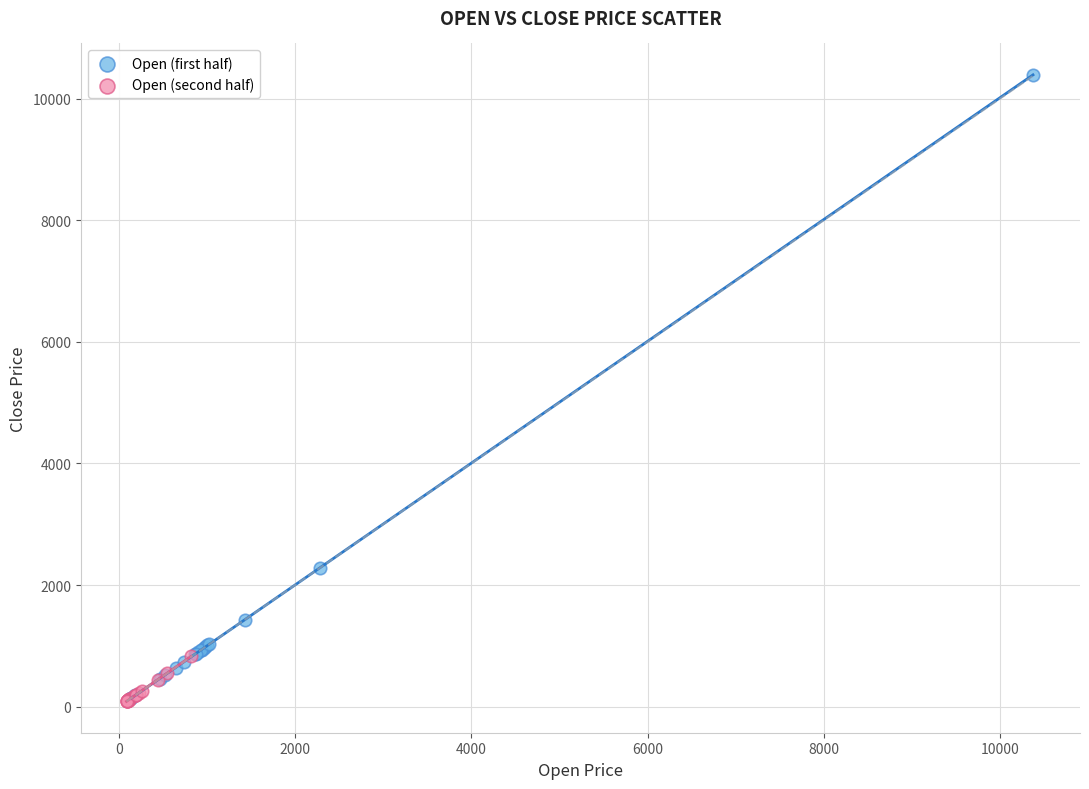

Which series reaches the maximum Y coordinate?

Open (first half)